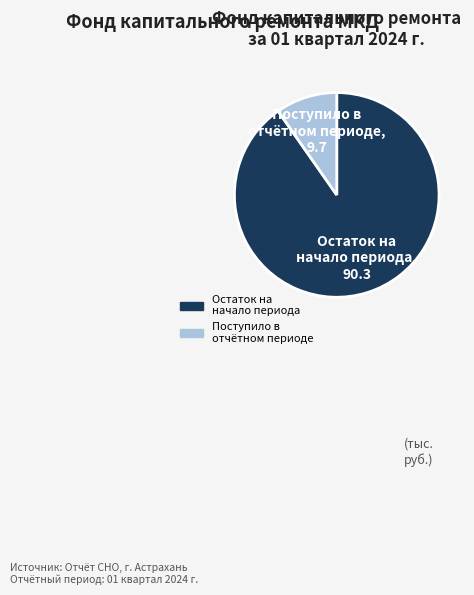

Is there any slice that represents more than half of the pie?

Yes